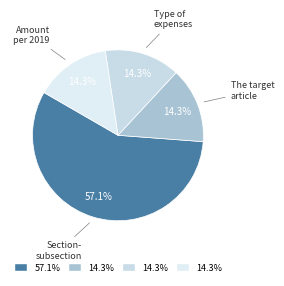

Rank the categories by value from lowest to highest.

The target article, Type of expenses, Amount per 2019, Section-subsection